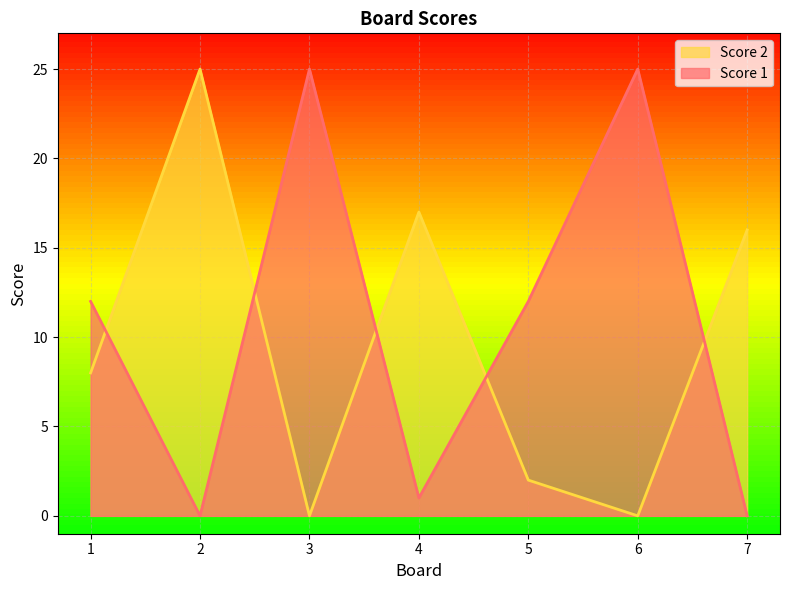

At how many categories does at least one series exceed 24?

3